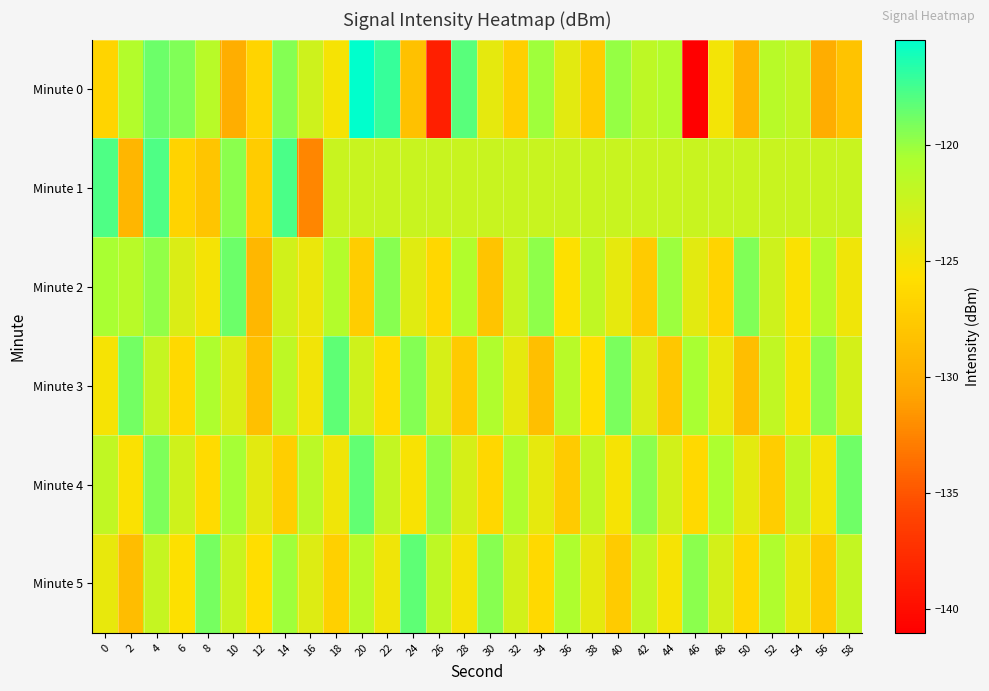

Reading left to right, what are all the values shown in this chart?

Minute 0: 0=-126.8	2=-121.0	4=-118.7	6=-119.3	8=-121.3	10=-130.1	12=-126.7	14=-119.4	16=-122.6	18=-125.3	20=-115.5	22=-117.2	24=-128.3	26=-138.7	28=-118.1	30=-124.1	32=-127.1	34=-120.2	36=-123.9	38=-127.4	40=-119.9	42=-121.6	44=-121.0	46=-141.0	48=-125.0	50=-129.4	52=-121.3	54=-122.1	56=-130.1	58=-128.3
Minute 1: 0=-117.9	2=-129.3	4=-117.8	6=-126.8	8=-128.0	10=-119.6	12=-127.4	14=-117.7	16=-132.4	18=-122.4	20=-122.4	22=-122.4	24=-122.4	26=-122.4	28=-122.4	30=-122.4	32=-122.4	34=-122.4	36=-122.4	38=-122.4	40=-122.4	42=-122.4	44=-122.4	46=-122.4	48=-122.4	50=-122.4	52=-122.4	54=-122.4	56=-122.4	58=-122.4
Minute 2: 0=-120.5	2=-121.3	4=-119.8	6=-123.4	8=-125.1	10=-118.7	12=-129.2	14=-122.8	16=-124.5	18=-121.0	20=-127.3	22=-119.5	24=-123.8	26=-126.4	28=-120.9	30=-128.1	32=-122.3	34=-119.7	36=-125.6	38=-121.8	40=-124.2	42=-127.5	44=-120.1	46=-123.9	48=-126.7	50=-119.3	52=-122.6	54=-125.4	56=-121.2	58=-124.8
Minute 3: 0=-125.2	2=-118.9	4=-122.1	6=-126.3	8=-120.7	10=-123.5	12=-128.4	14=-121.6	16=-124.9	18=-118.3	20=-122.7	22=-126.0	24=-119.4	26=-123.2	28=-127.6	30=-120.8	32=-124.1	34=-128.5	36=-121.3	38=-125.7	40=-119.1	42=-123.4	44=-127.8	46=-120.5	48=-124.3	50=-128.6	52=-121.9	54=-125.2	56=-119.6	58=-123.0
Minute 4: 0=-121.8	2=-125.4	4=-119.2	6=-122.7	8=-126.1	10=-120.4	12=-123.9	14=-127.2	16=-121.5	18=-124.8	20=-118.4	22=-122.0	24=-125.3	26=-119.7	28=-123.1	30=-126.4	32=-120.8	34=-124.2	36=-127.5	38=-121.9	40=-125.2	42=-119.6	44=-122.9	46=-126.3	48=-120.6	50=-124.0	52=-127.3	54=-121.7	56=-125.0	58=-118.8
Minute 5: 0=-124.3	2=-128.7	4=-122.1	6=-125.6	8=-119.0	10=-122.4	12=-125.8	14=-120.2	16=-123.6	18=-127.0	20=-121.4	22=-124.8	24=-118.3	26=-121.7	28=-125.1	30=-119.5	32=-122.9	34=-126.3	36=-120.7	38=-124.1	40=-127.5	42=-121.9	44=-125.2	46=-119.6	48=-123.0	50=-126.4	52=-120.8	54=-124.2	56=-127.6	58=-122.0